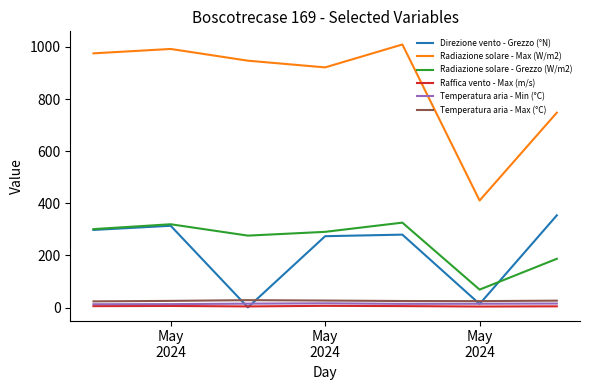

Which series has the widest spread of values?

Radiazione solare - Max (W/m2)